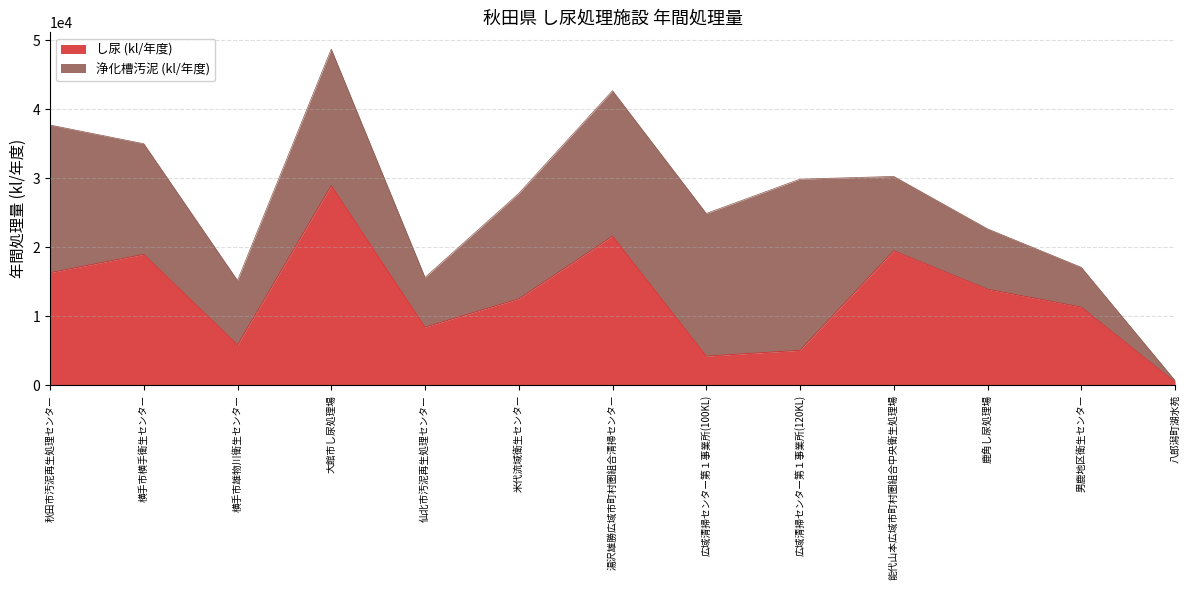

What is the total value across all series at 横手市雄物川衛生センター?

15162